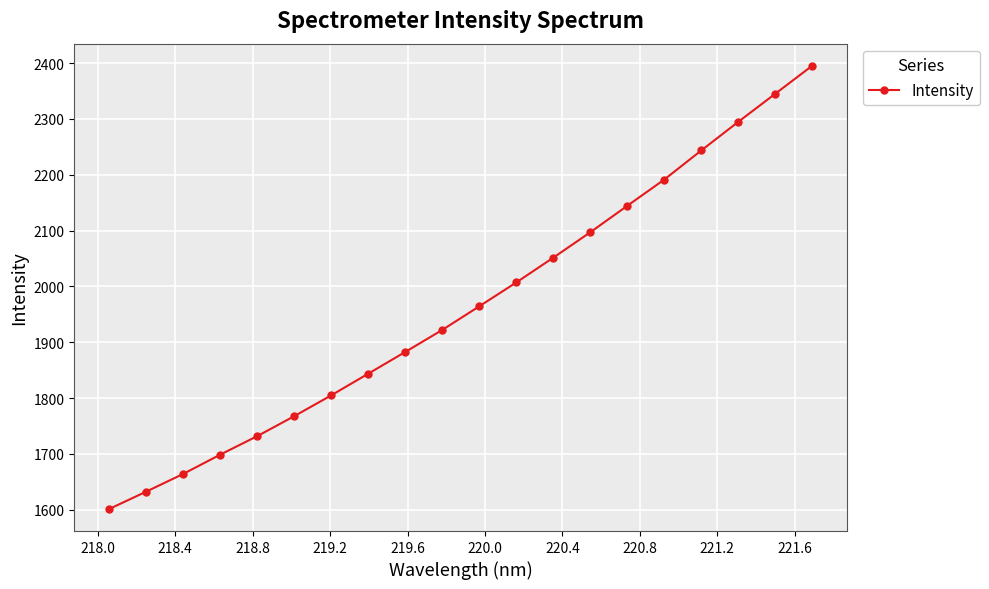

What is the value of the 8th point from the left?

1843.9